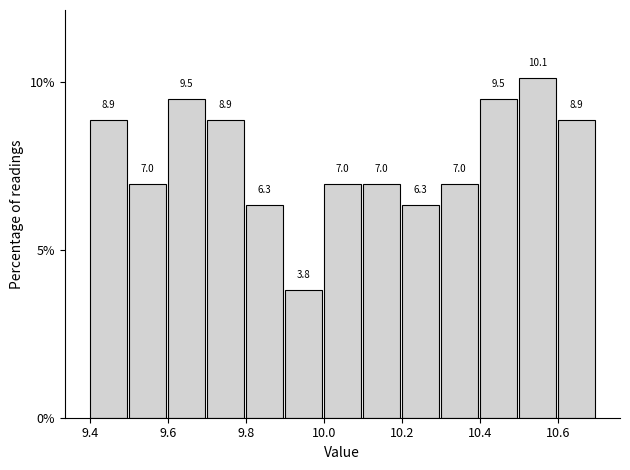

Reading left to right, transcribe this chart: for each bar, give the range it covers on the x-axis and its height.

9.4 to 9.5: 8.9
9.5 to 9.6: 7.0
9.6 to 9.7: 9.5
9.7 to 9.8: 8.9
9.8 to 9.9: 6.3
9.9 to 10.0: 3.8
10.0 to 10.1: 7.0
10.1 to 10.2: 7.0
10.2 to 10.3: 6.3
10.3 to 10.4: 7.0
10.4 to 10.5: 9.5
10.5 to 10.6: 10.1
10.6 to 10.7: 8.9